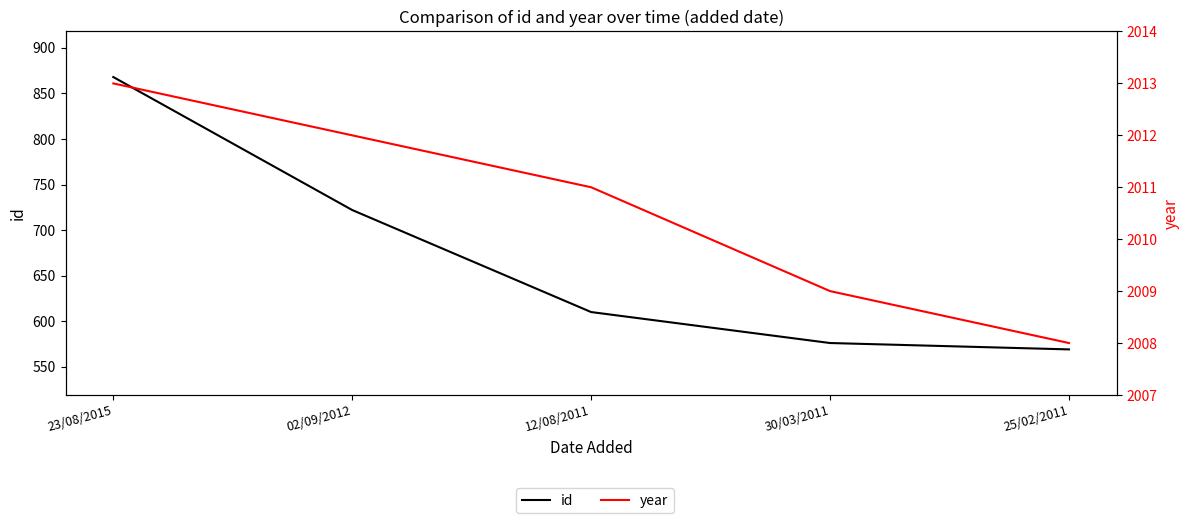

Which series changed the most between 23/08/2015 and 30/03/2011?

id